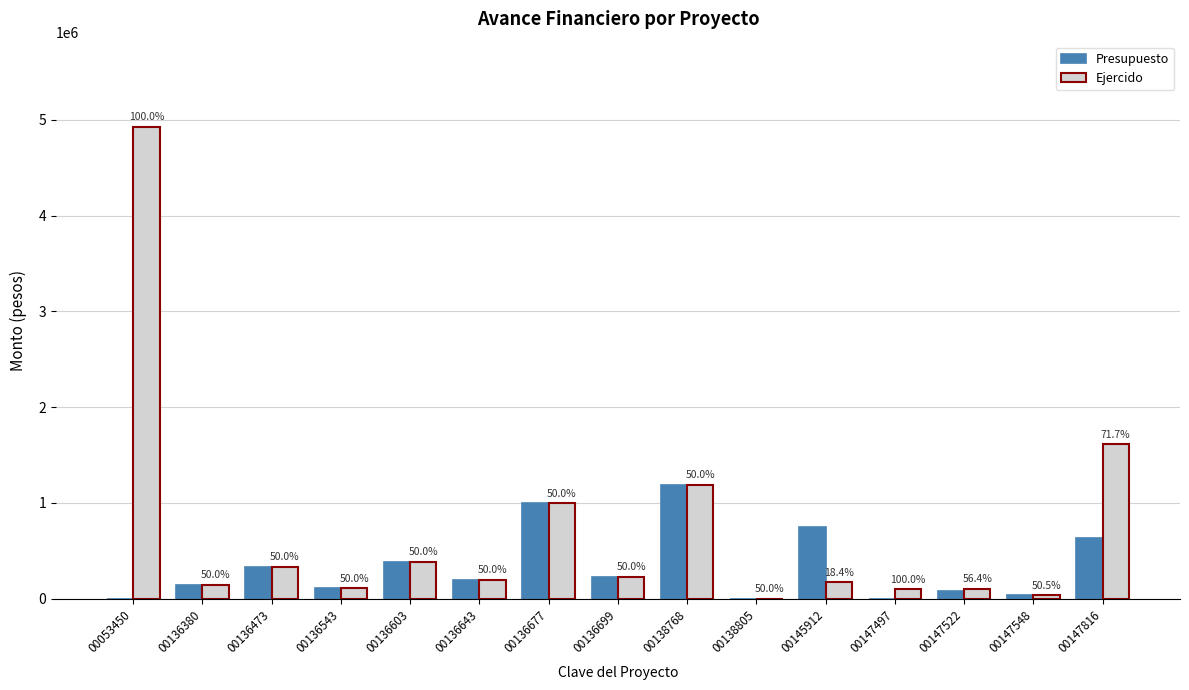

Between 00136380 and 00136677, which series saw the biggest shift?

Presupuesto